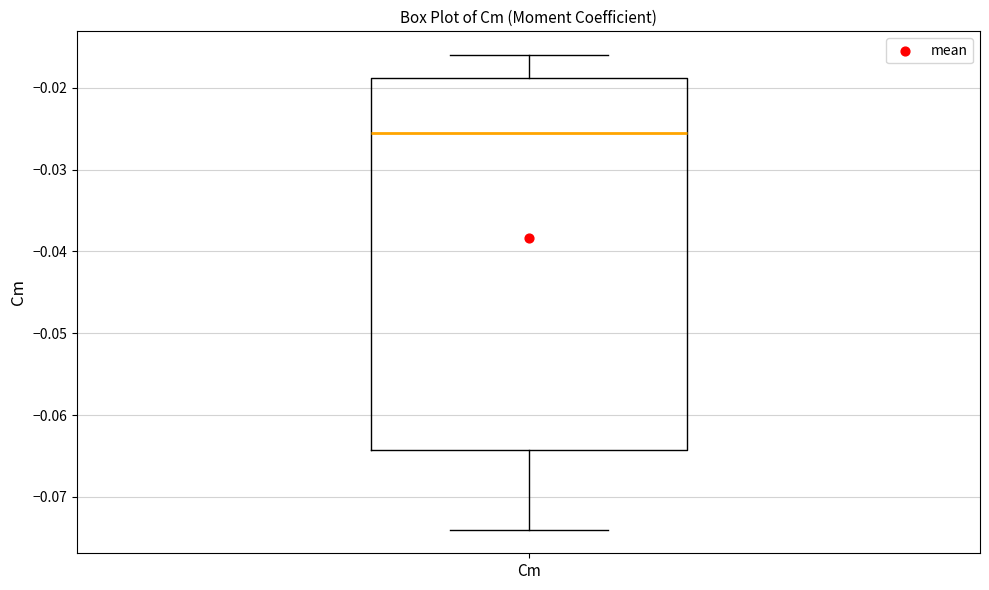

Read this box plot against the y-axis: the position of the median line, the range covered by the box, and the ends of both whiskers. The values are not printed on the chart, so give them approximately, as read against the axis.

median -0.025, box -0.064 to -0.019, whiskers -0.074 to -0.016